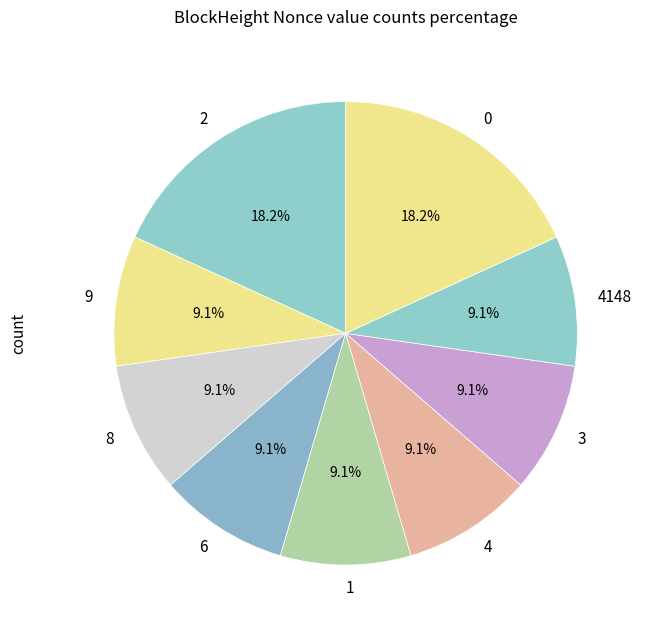

What is the ratio of the value at 2 to the value at 8?

2.0